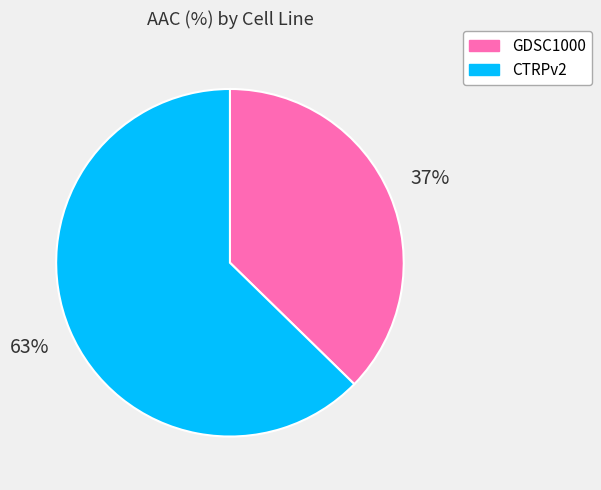

Is the sum of CTRPv2 and GDSC1000 greater than half?

Yes